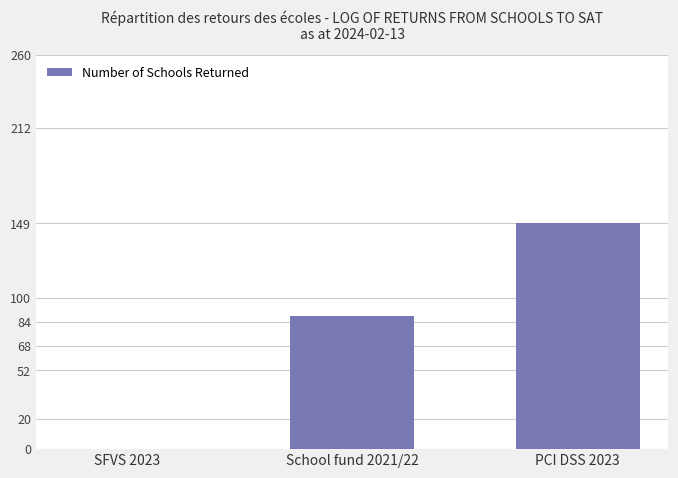

What is the sum of the values at SFVS 2023 and PCI DSS 2023?

149